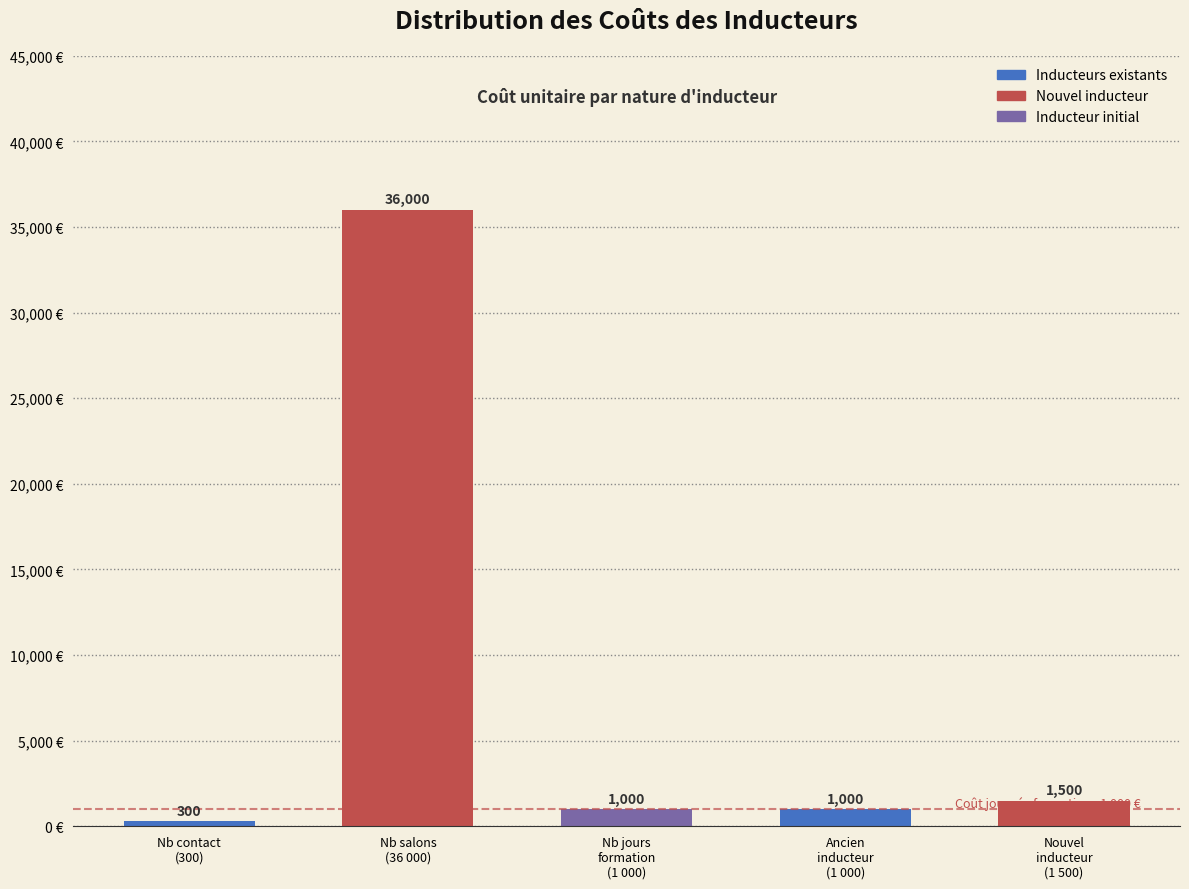

Reading left to right, list all the values displayed in this chart.

300	36000	1000	1000	1500